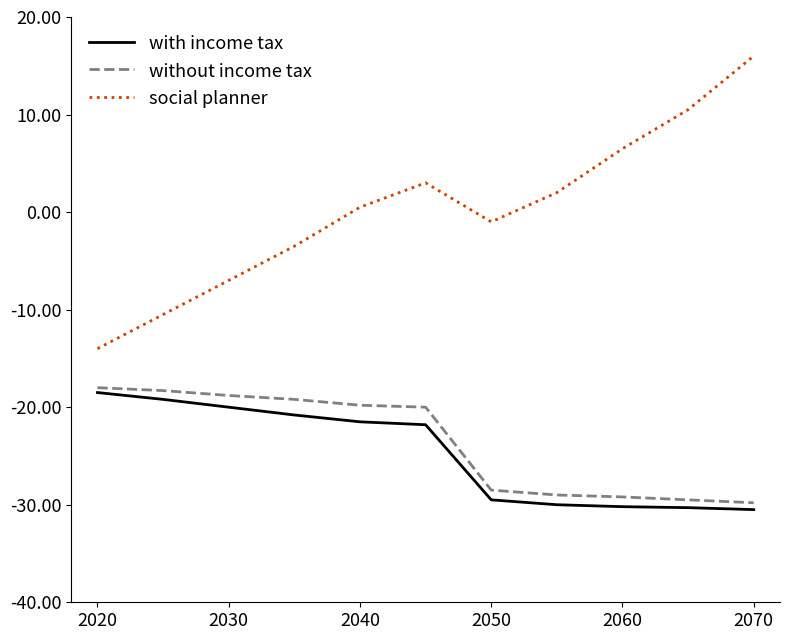

What is the difference between the second highest and minimum values in the without income tax series?

11.5